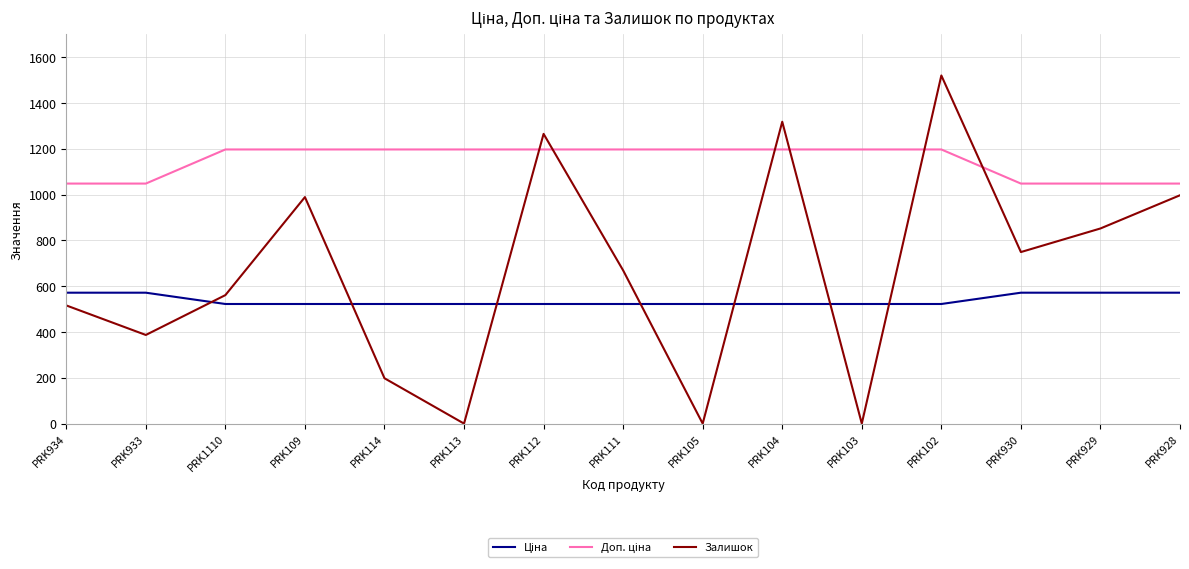

Which series changed the most between PRK111 and PRK105?

Залишок